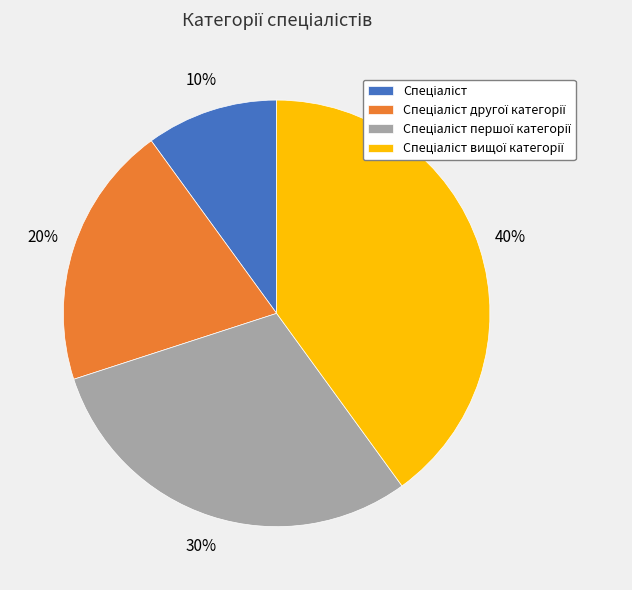

To the nearest percent, what is the difference between the largest and smallest slice percentages?

30%